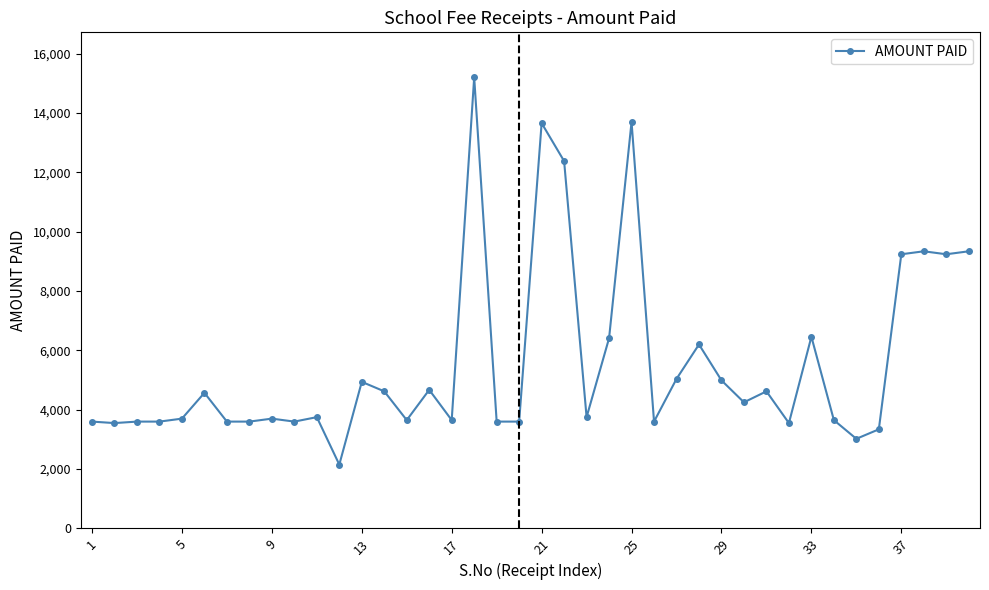

What is the greatest value displayed?

15200